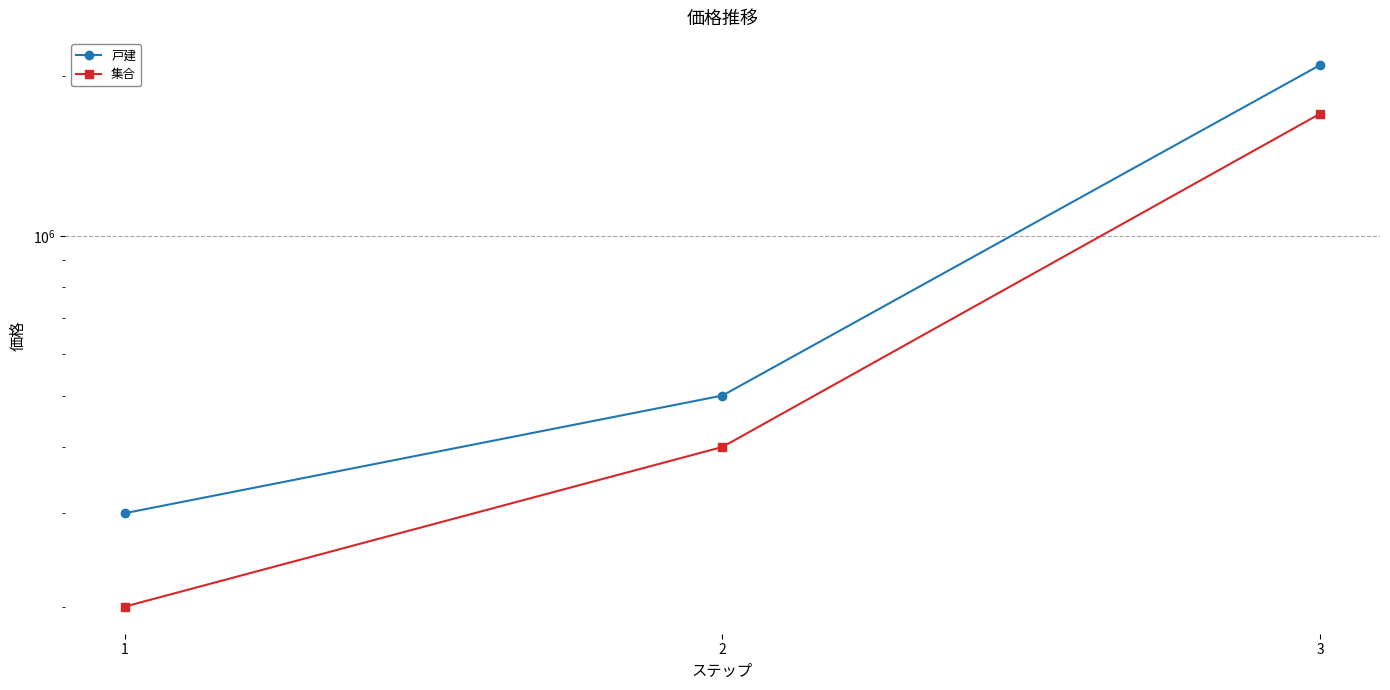

How many 集合 values are between 200000 and 1700000?

3